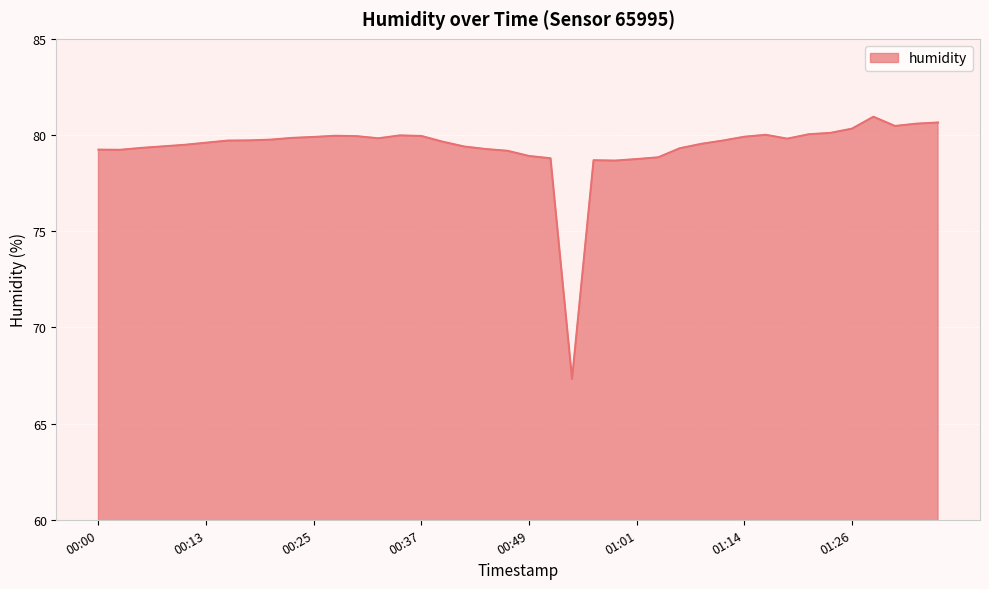

What is the minimum value shown in the chart?

67.3